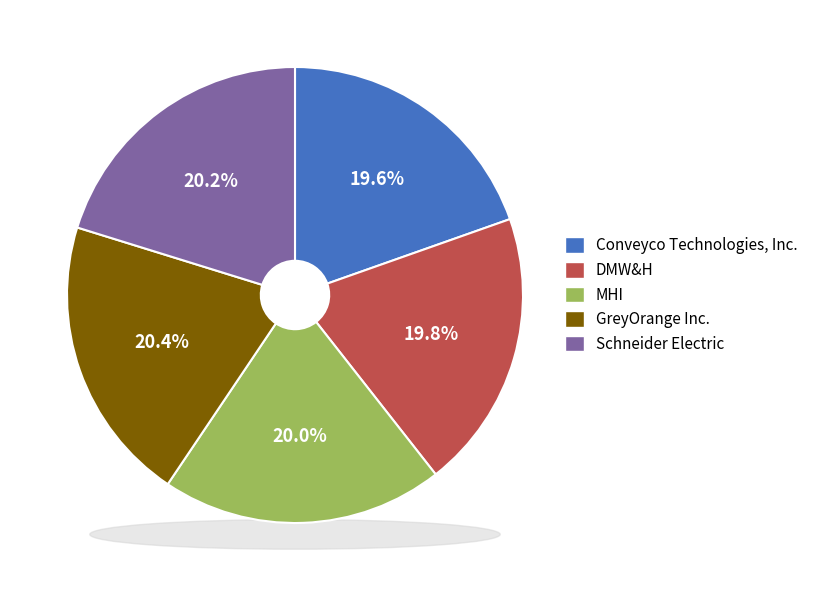

Rank the categories by value from highest to lowest.

GreyOrange Inc., Schneider Electric, MHI, DMW&H, Conveyco Technologies, Inc.